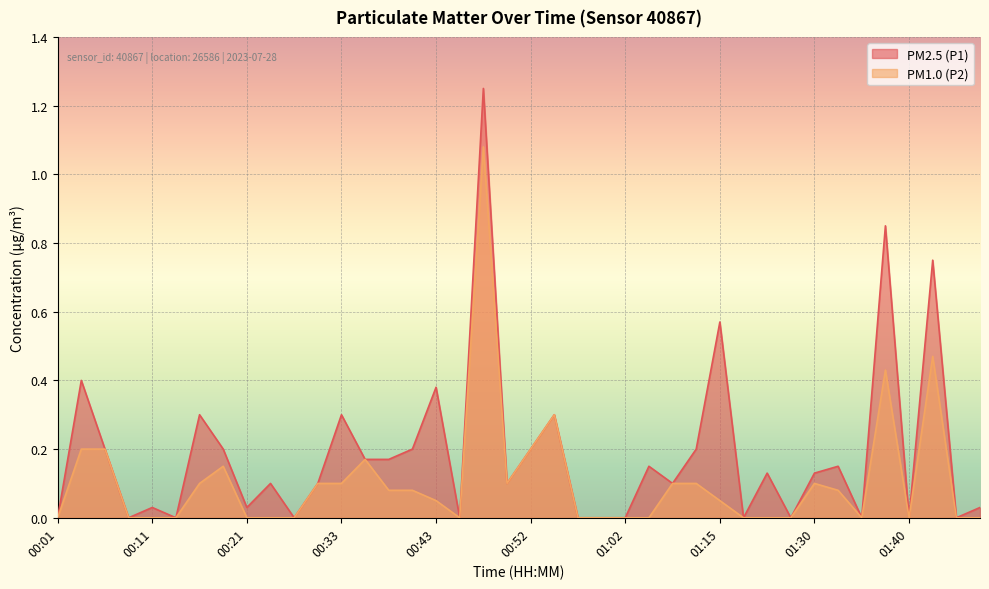

Rank the series by their average value, from highest to lowest.

PM2.5 (P1), PM1.0 (P2)